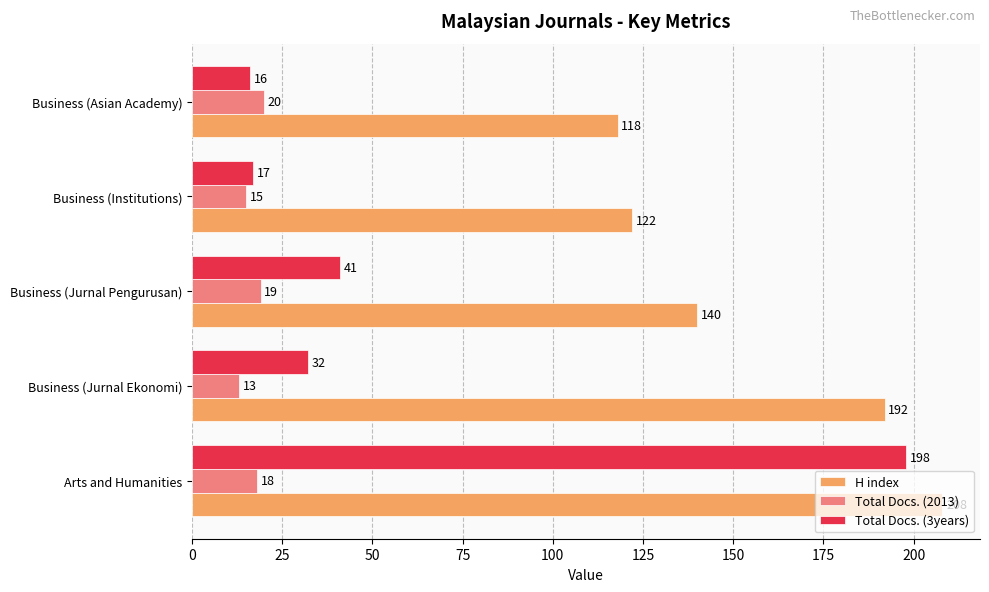

List the labels in order of H index value, largest first.

Arts and Humanities, Business (Jurnal Ekonomi), Business (Jurnal Pengurusan), Business (Institutions), Business (Asian Academy)